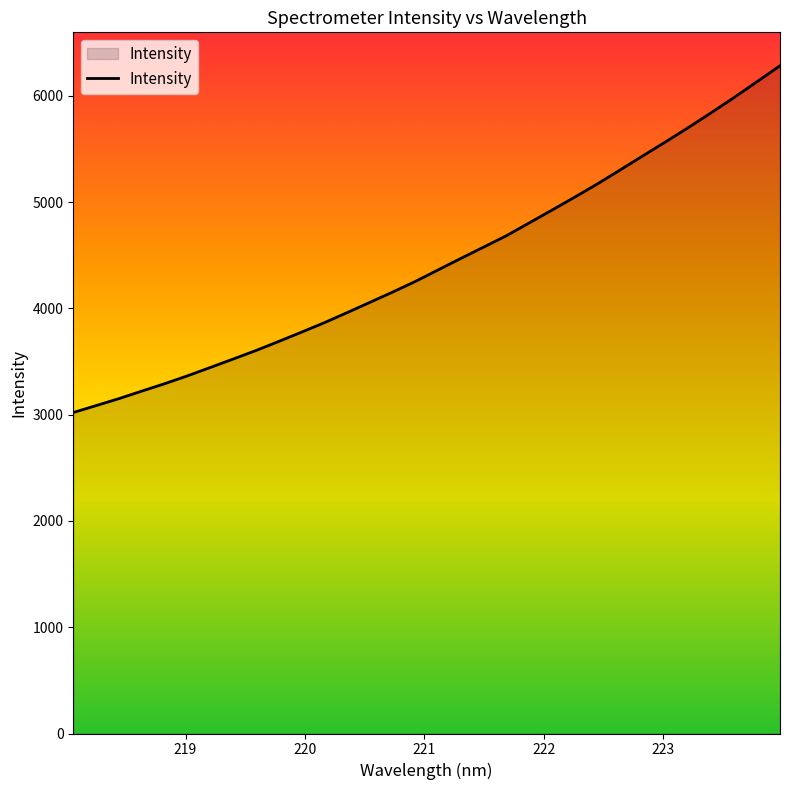

Does the chart display data point markers on the line(s)?

No